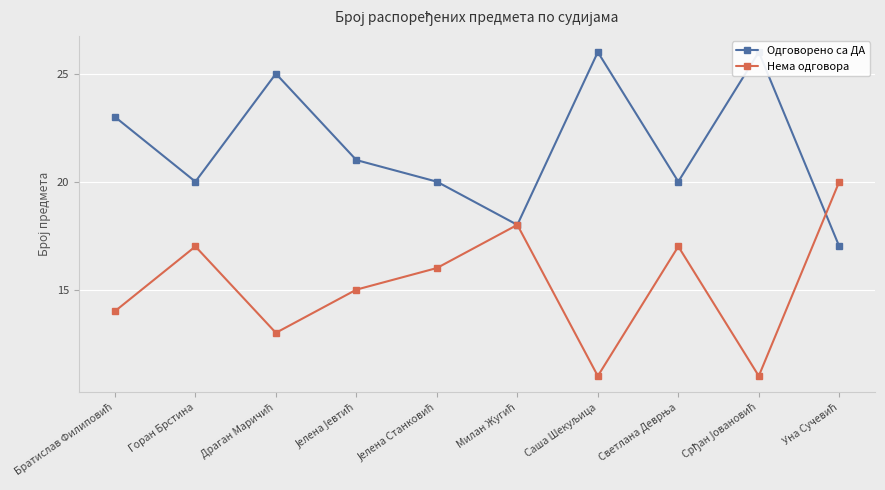

What is the sum of the Нема одговора values at Горан Брстина and Јелена Јевтић?

32